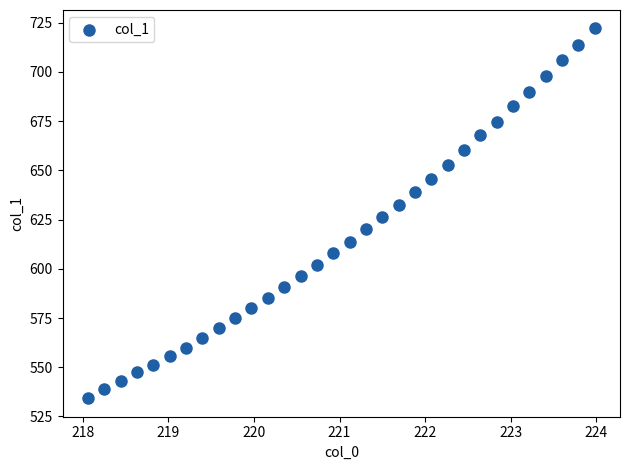

What is the range of X values (max minus min)?

5.9